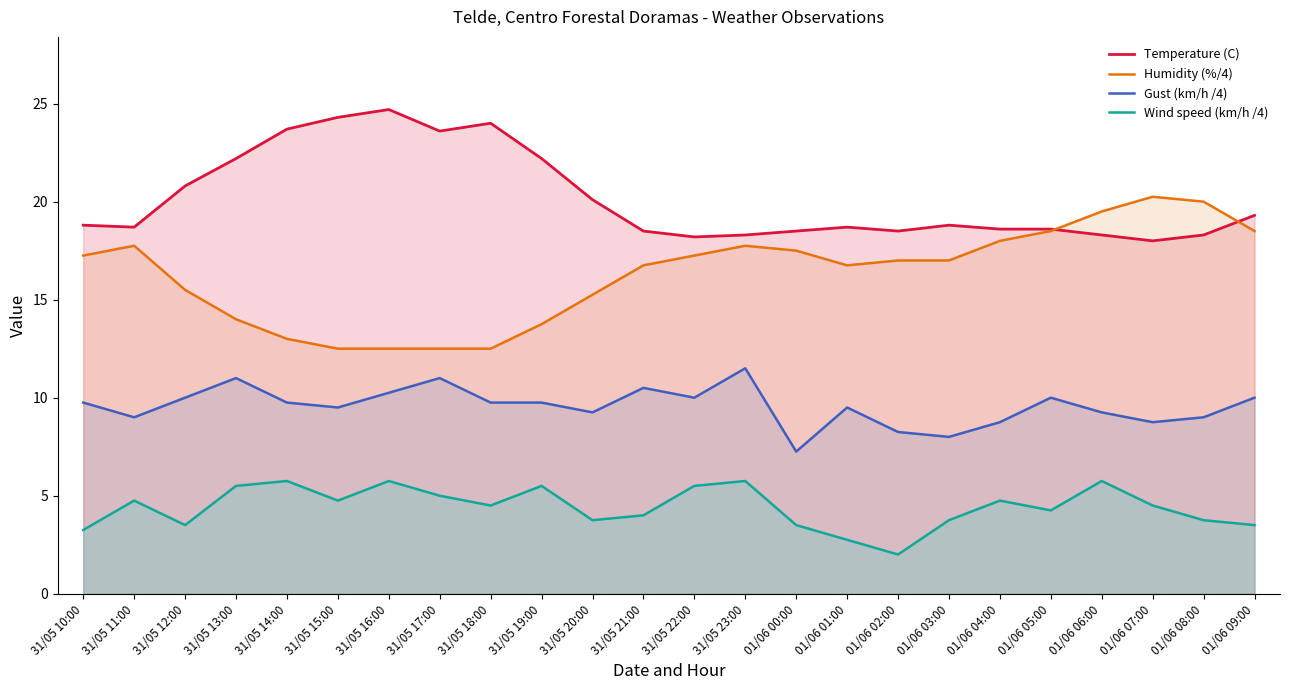

The Temperature (C) series shows 6.1 at 01/06 06:00. True or false?

False